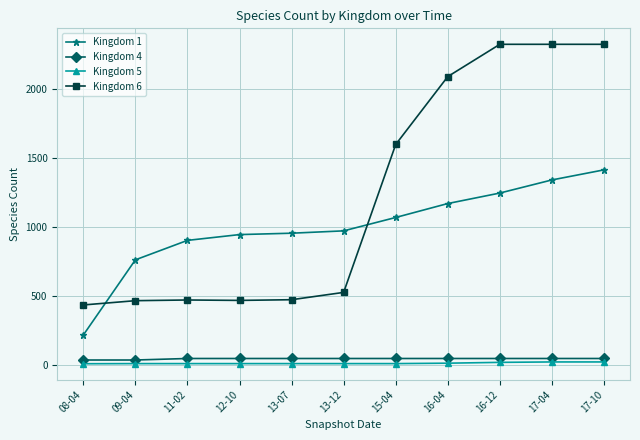

What is the greatest value displayed?

2321